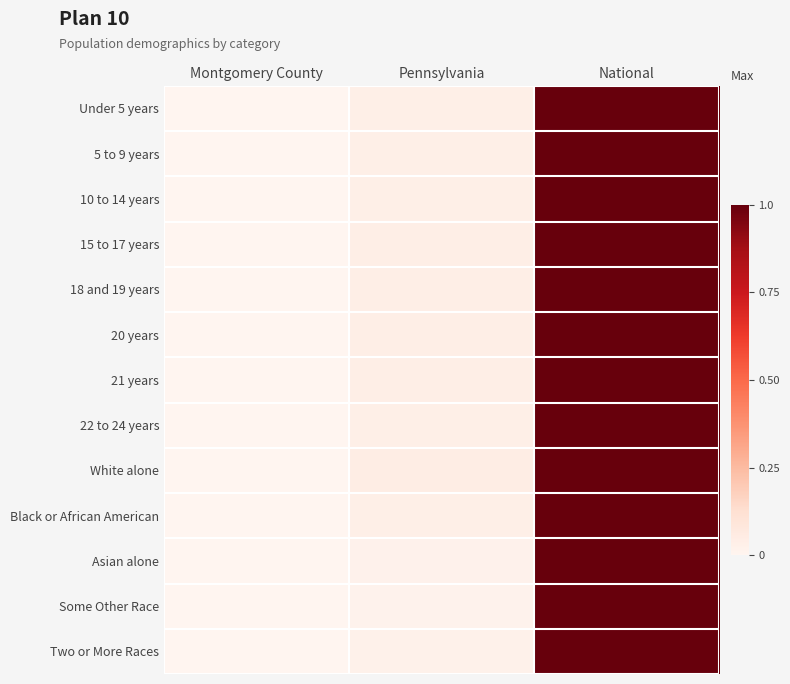

Which series has the largest total across all categories?

White alone